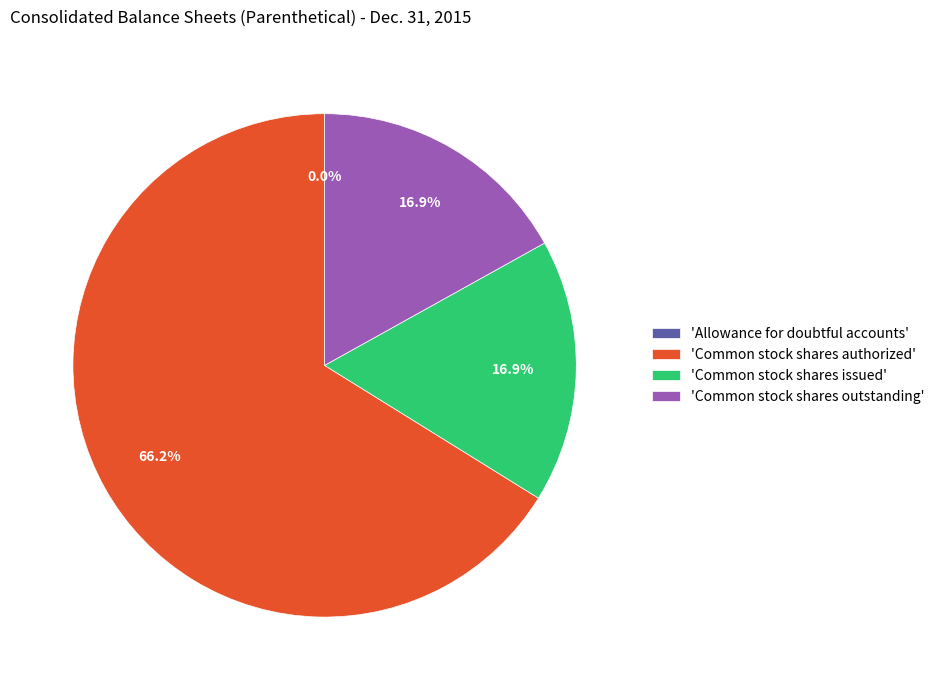

Is there a majority slice in this chart?

Yes